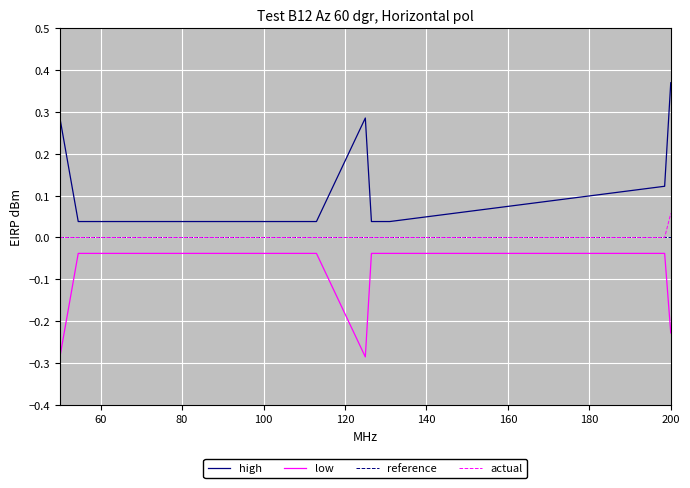

True or false: low and high intersect in this chart.

False